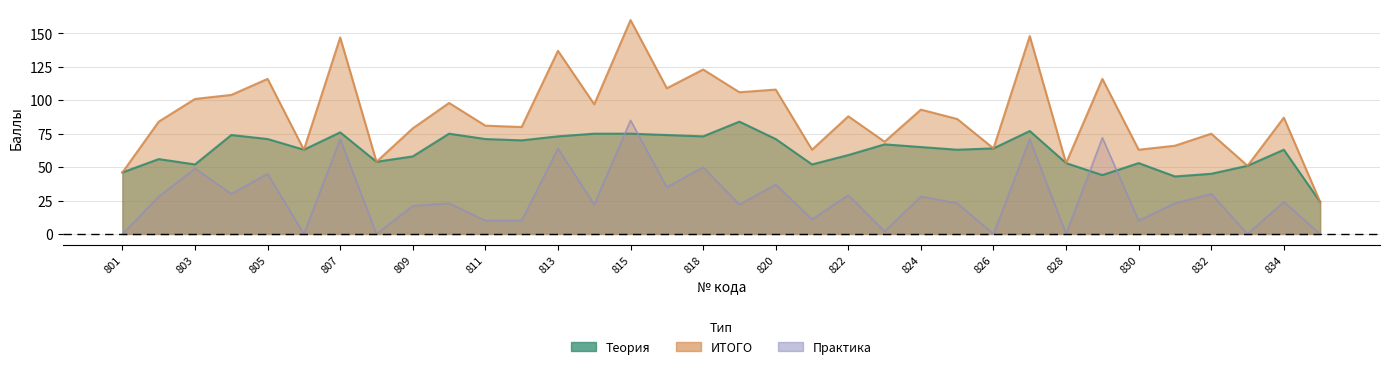

The Практика series shows 33 at 831. True or false?

False